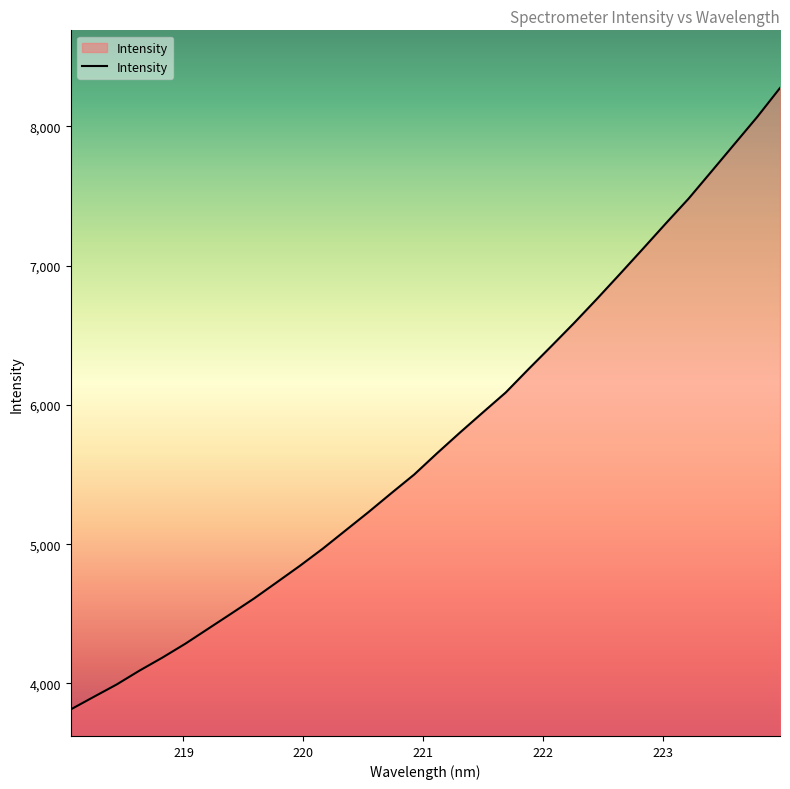

How many values exceed 5652?

16